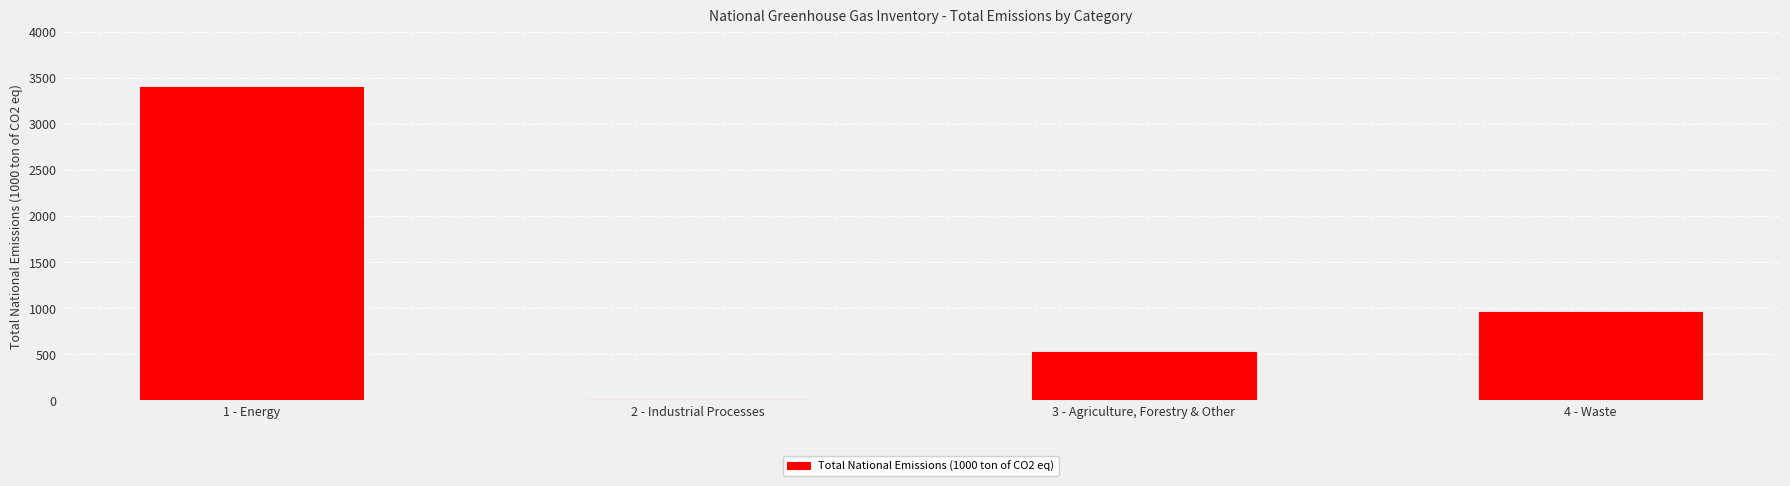

Between 3 - Agriculture, Forestry & Other and 4 - Waste, which is larger?

4 - Waste